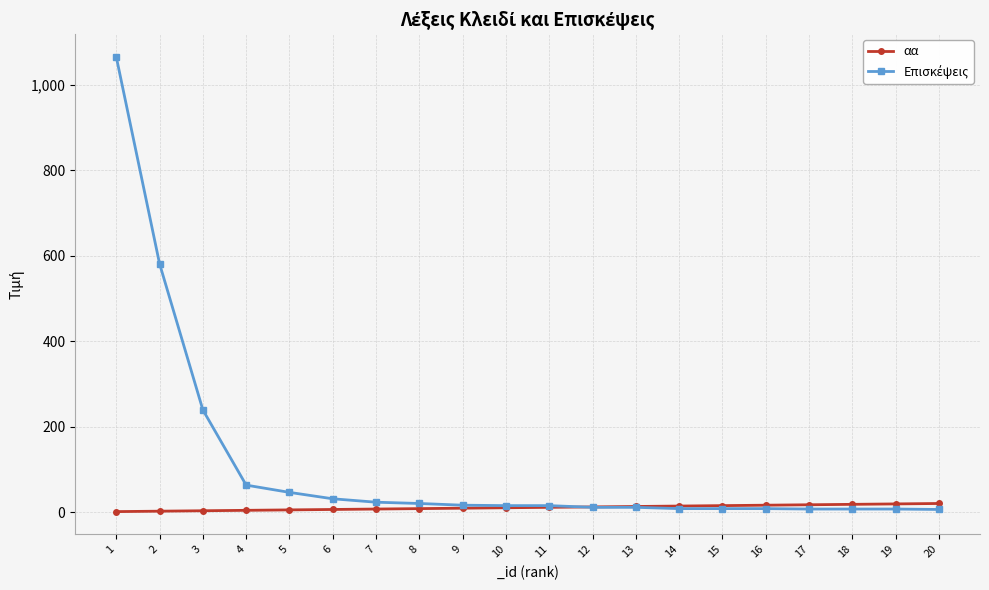

What is the value of the αα point at the 3rd from the left?

3